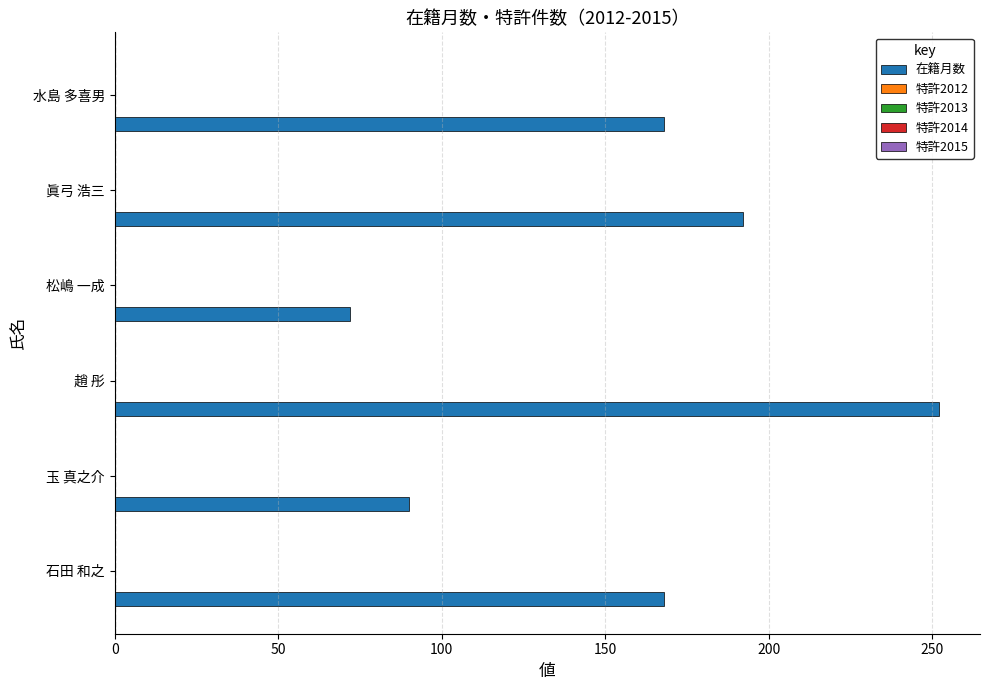

What is the maximum value shown in the chart?

252